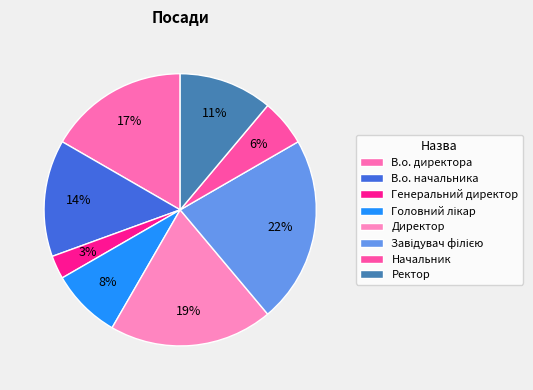

What is the ratio of the value at Головний лікар to the value at Генеральний директор?

3.0